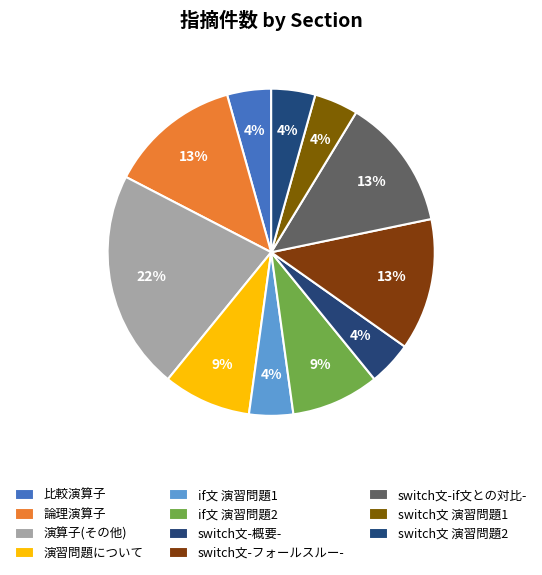

Does any single category account for the majority?

No